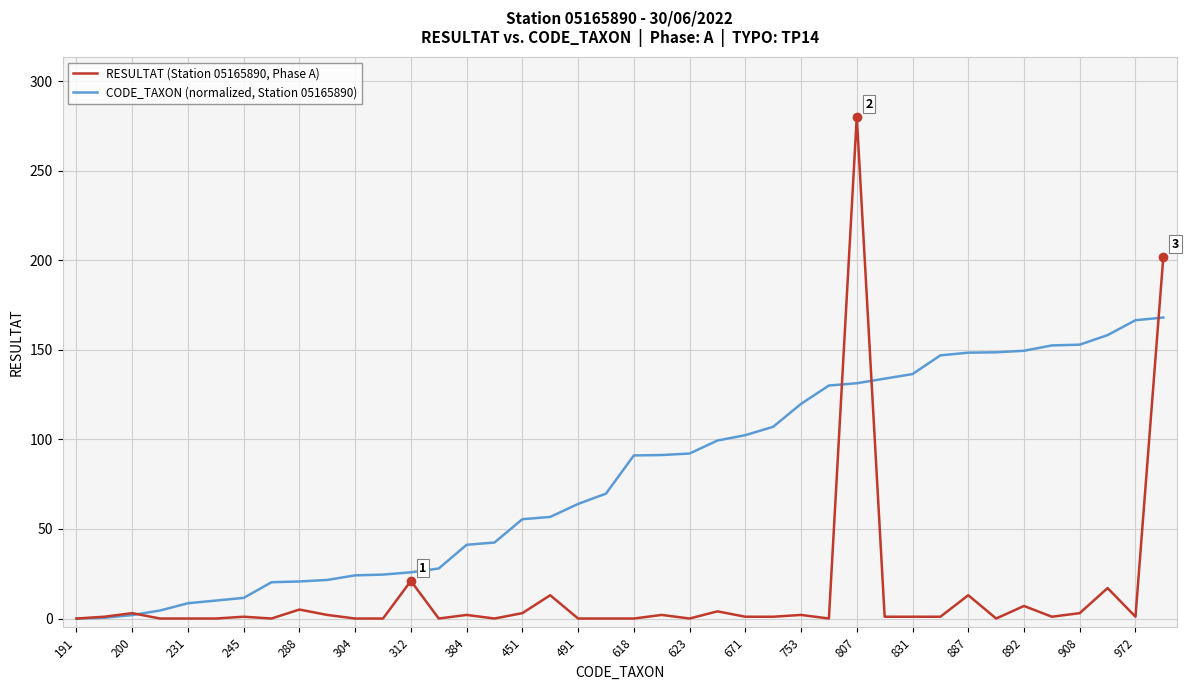

What is the sum of all RESULTAT (Station 05165890, Phase A) values?

588.0